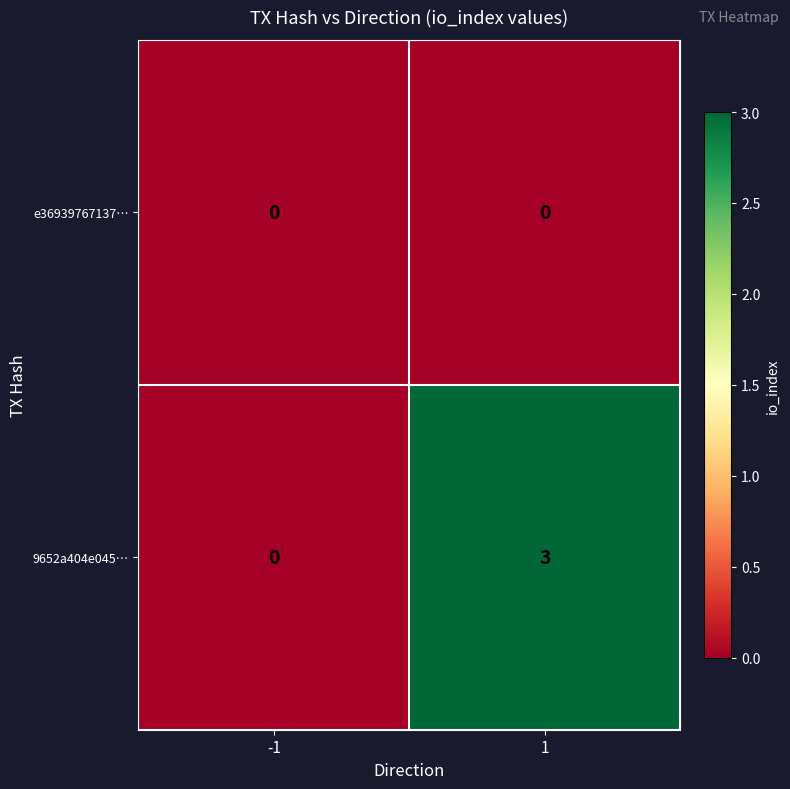

Which series has the widest spread of values?

9652a404e045…